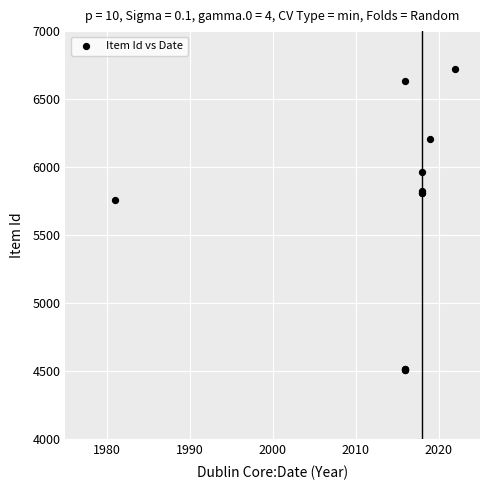

What Y value in the scatter plot is closest to 5617?

5759